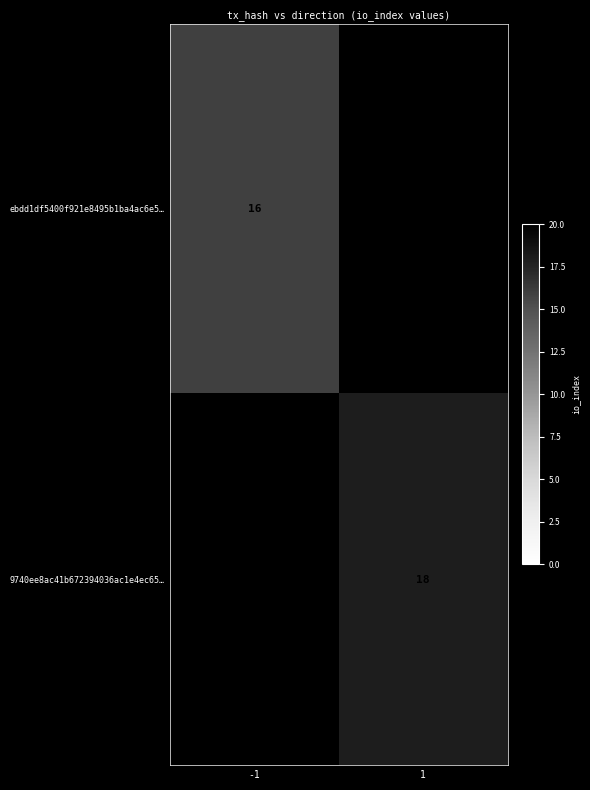

Is it true that 9740ee8ac41b672394036ac1e4ec65… equals 26 at 1?

False